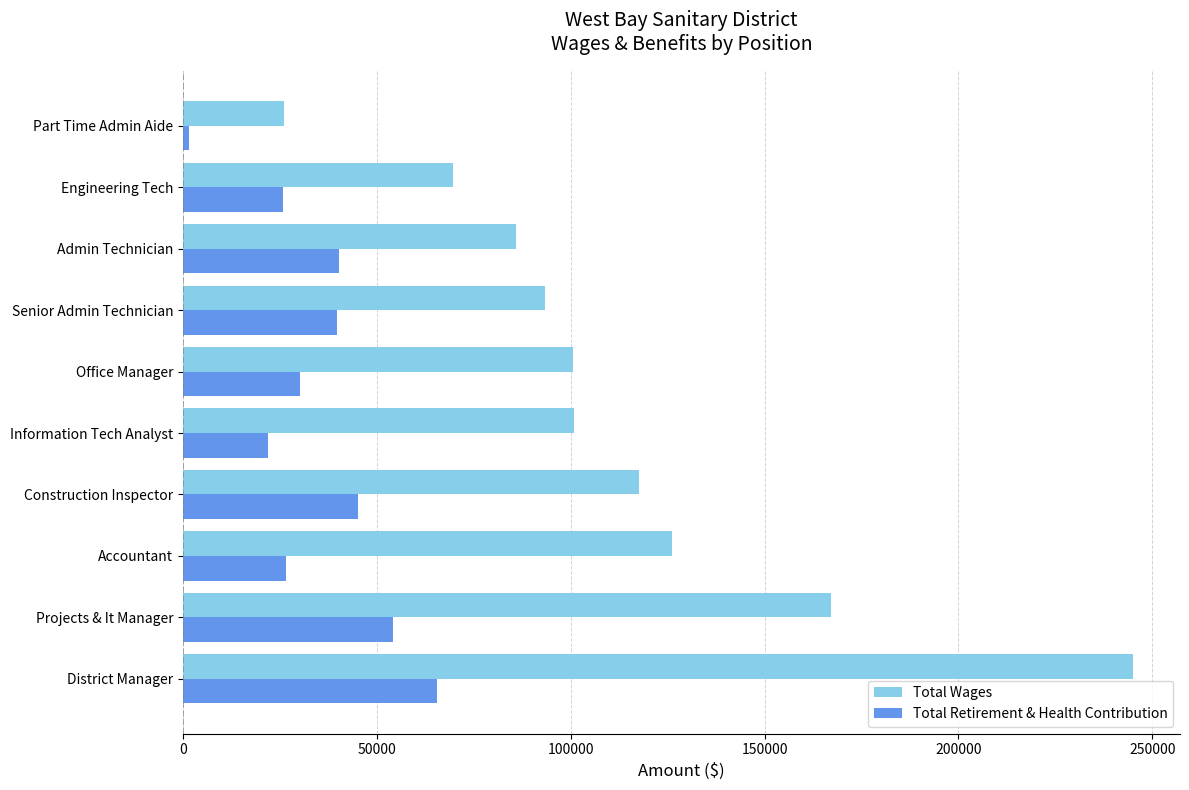

What is the maximum value shown in the chart?

244886